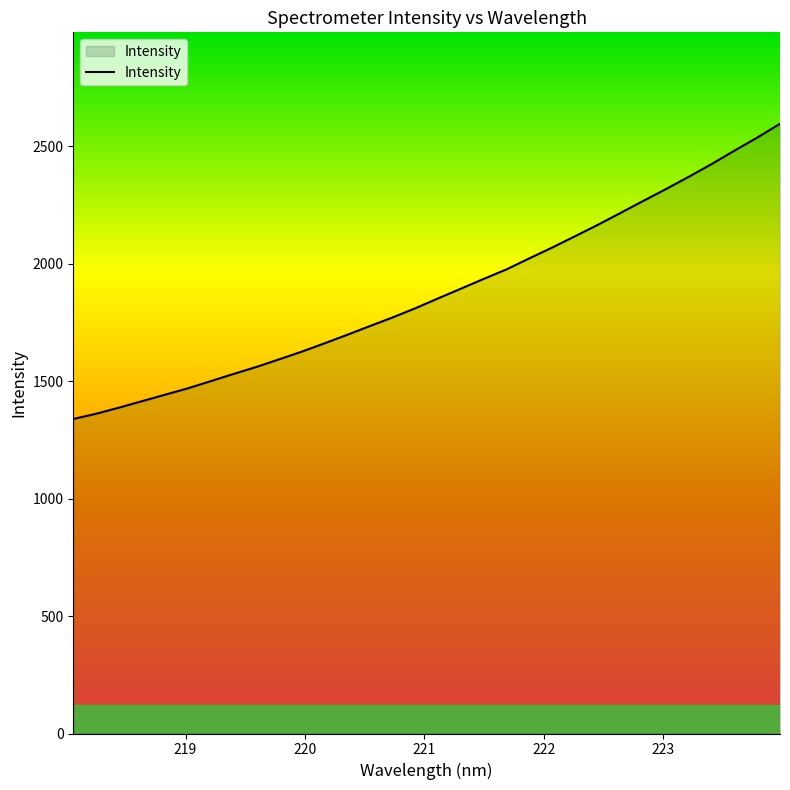

What is the smallest value displayed?

1338.2